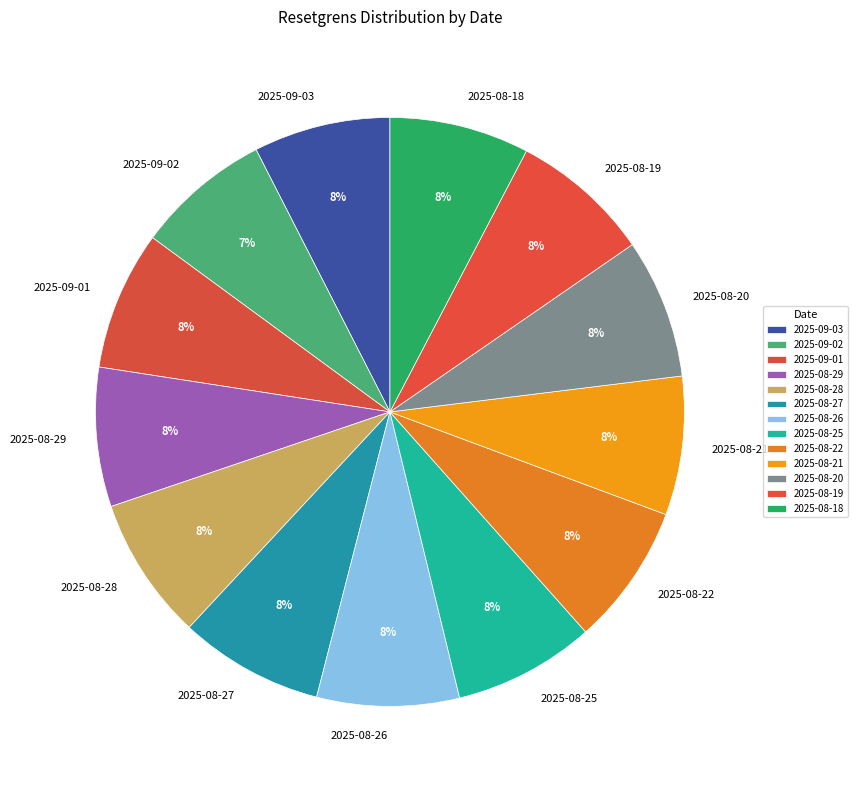

To the nearest percent, what is the average slice percentage?

8%